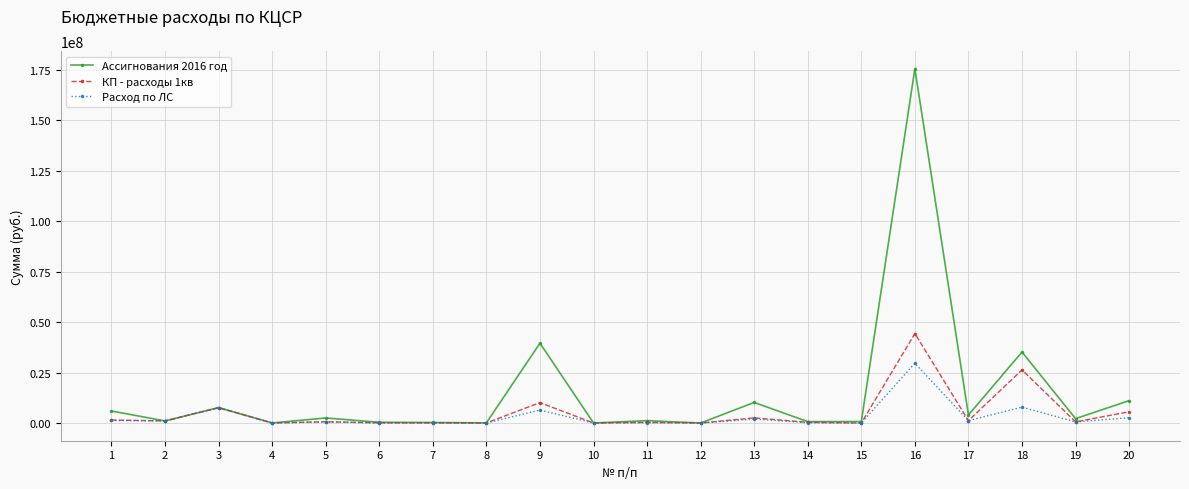

Which series has the largest range (max minus min)?

Ассигнования 2016 год